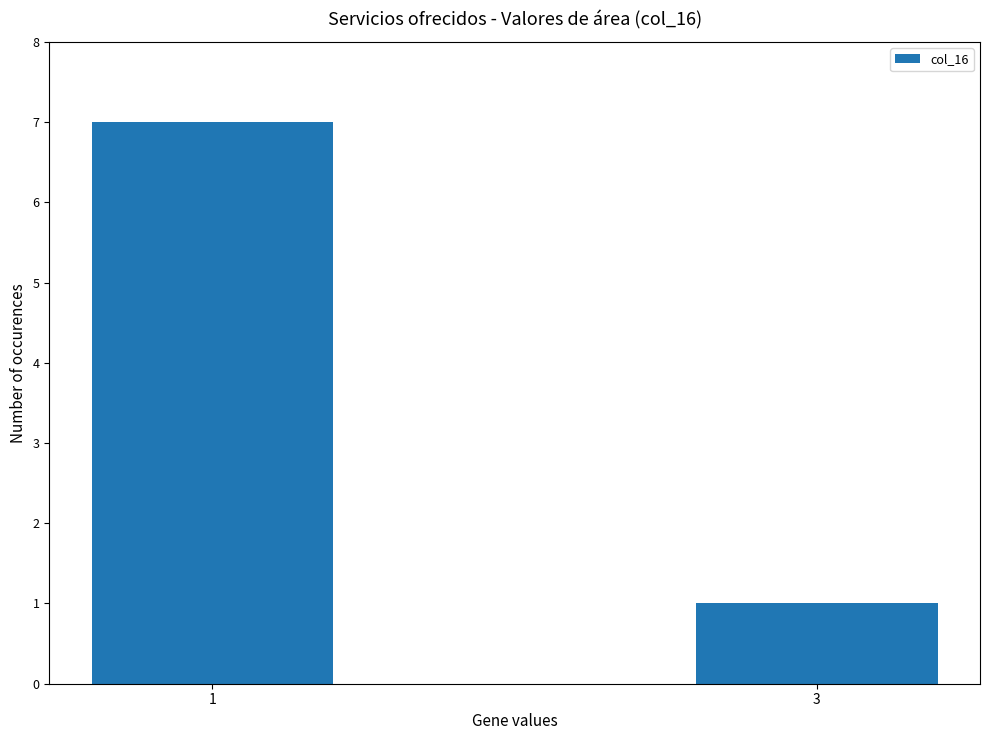

Is it true that the value at 1 is 7?

True